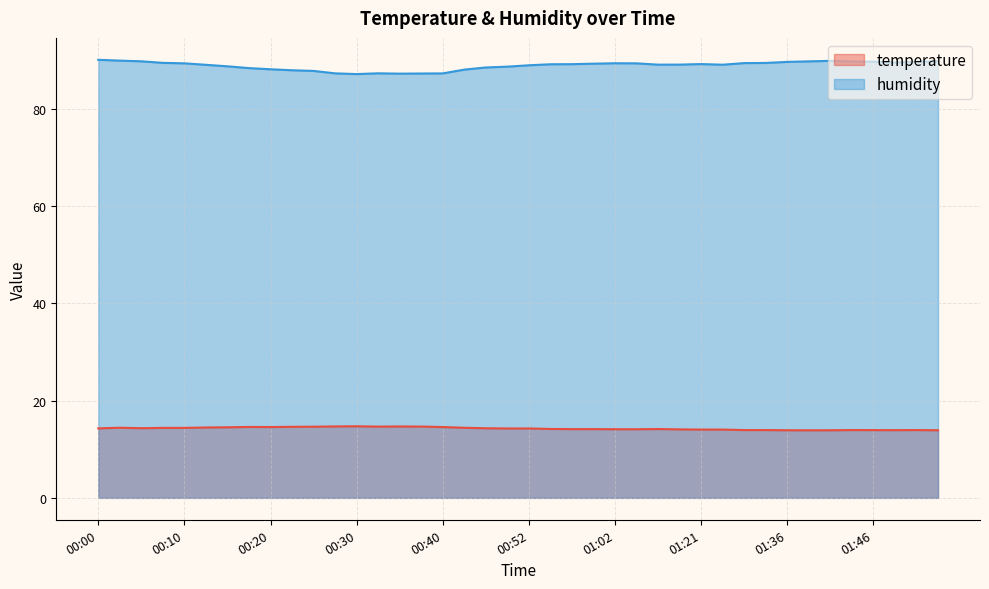

What is the average value of the temperature series?

14.3